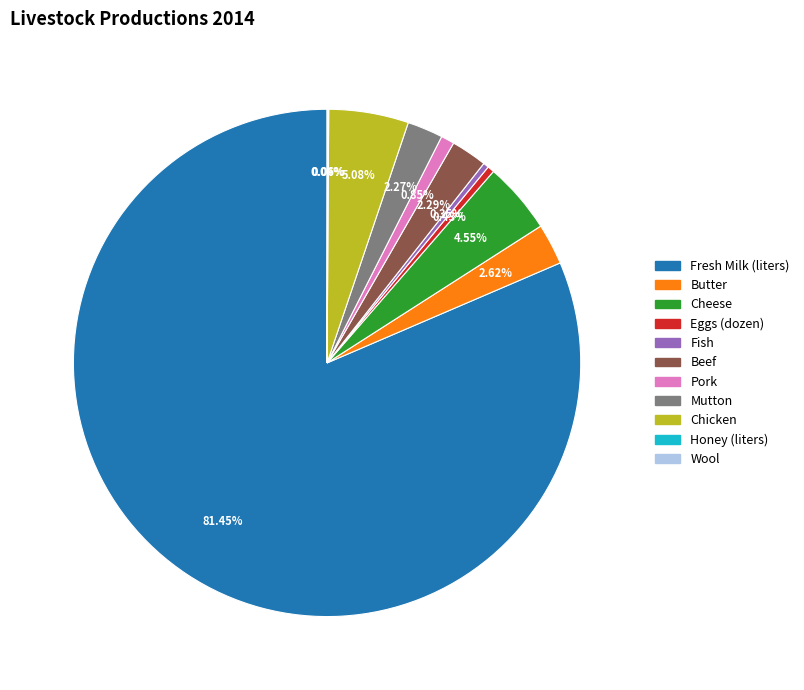

What is the majority slice?

Fresh Milk (liters)